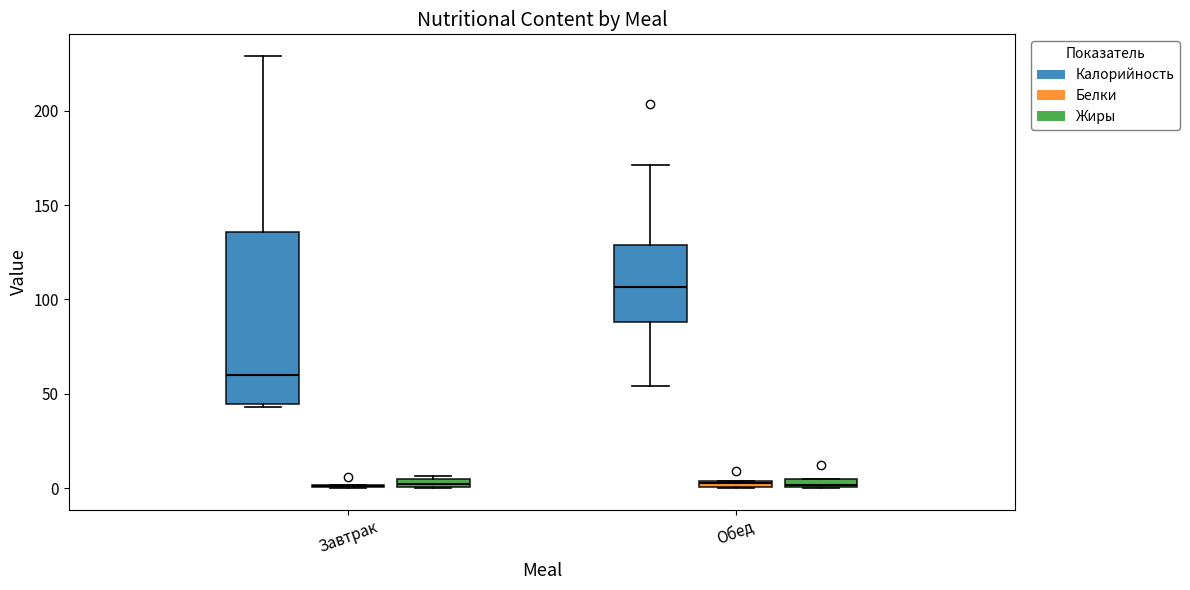

Comparing the boxes themselves (not the whiskers), which one is the tallest?

Завтрак (Калорийность)